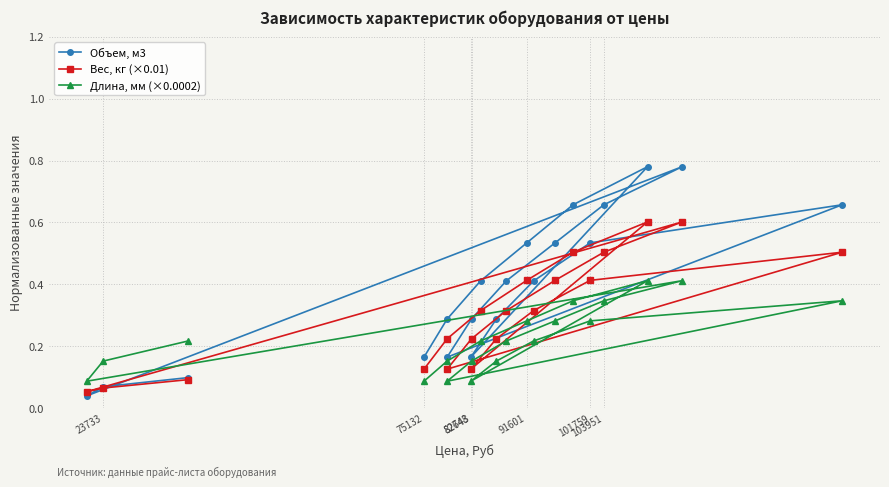

What is the label of the 18th point from the right?

82643